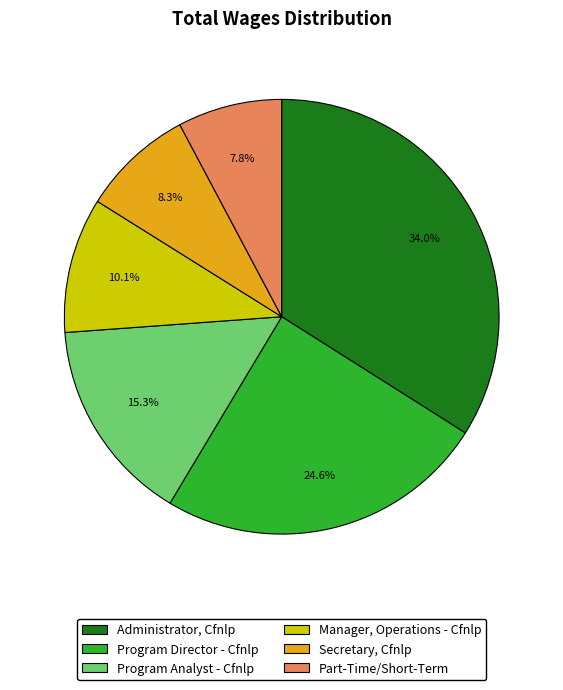

What percentage is the Manager, Operations - Cfnlp slice, to the nearest percent?

10%